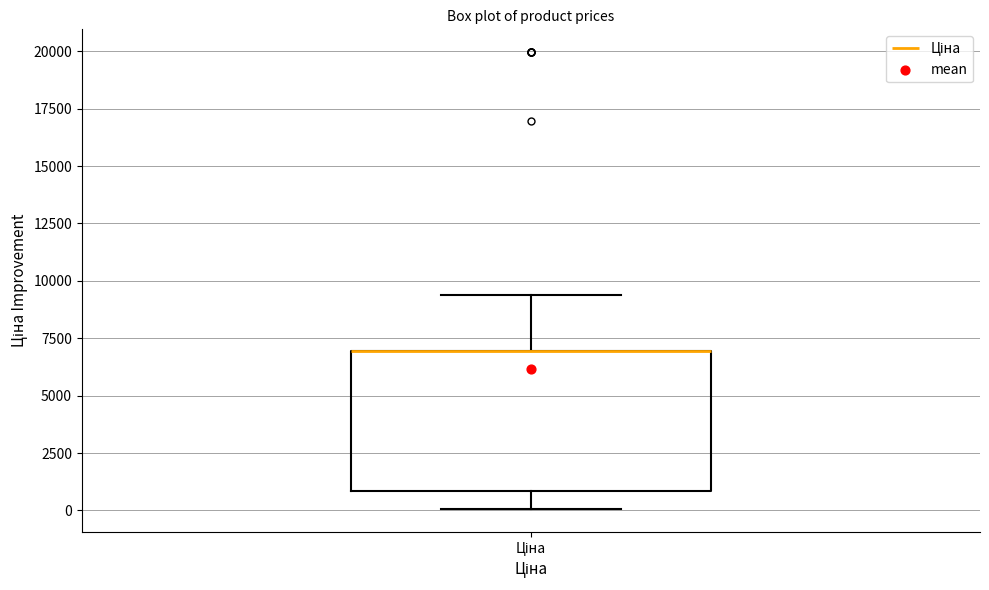

Read this box plot against the y-axis: the position of the median line, the range covered by the box, and the ends of both whiskers. The values are not printed on the chart, so give them approximately, as read against the axis.

median 7000 (drawn on the box's upper edge), box 1000 to 7000, whiskers 0 to 9500